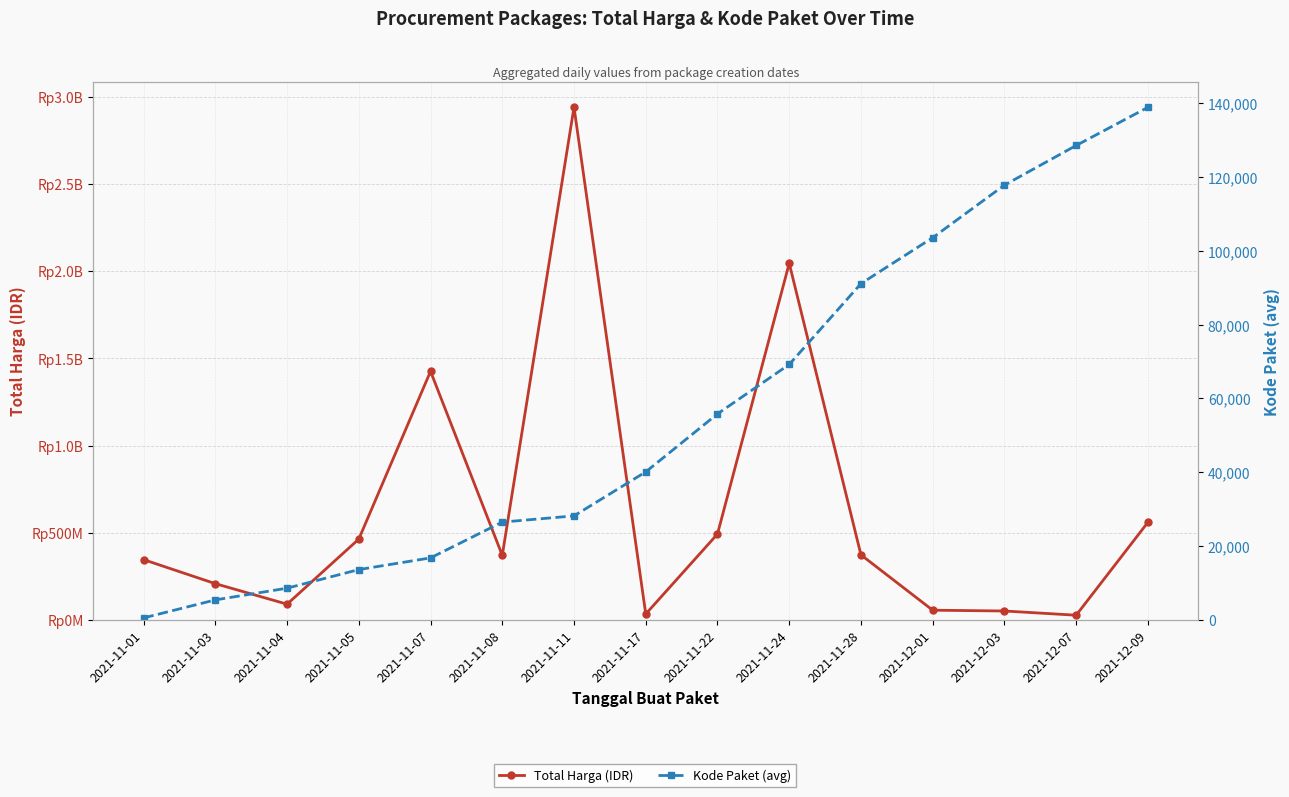

What is the total value across all series at 2021-11-08?

370592315.8